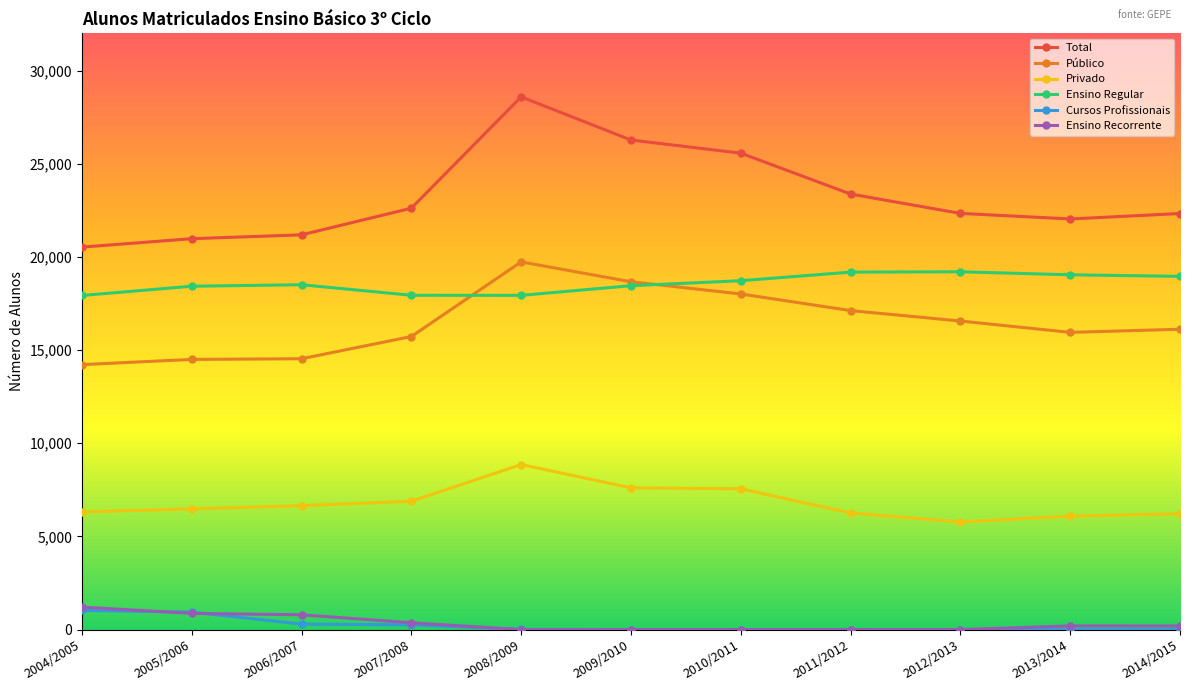

What is the label of the 8th point from the right?

2007/2008